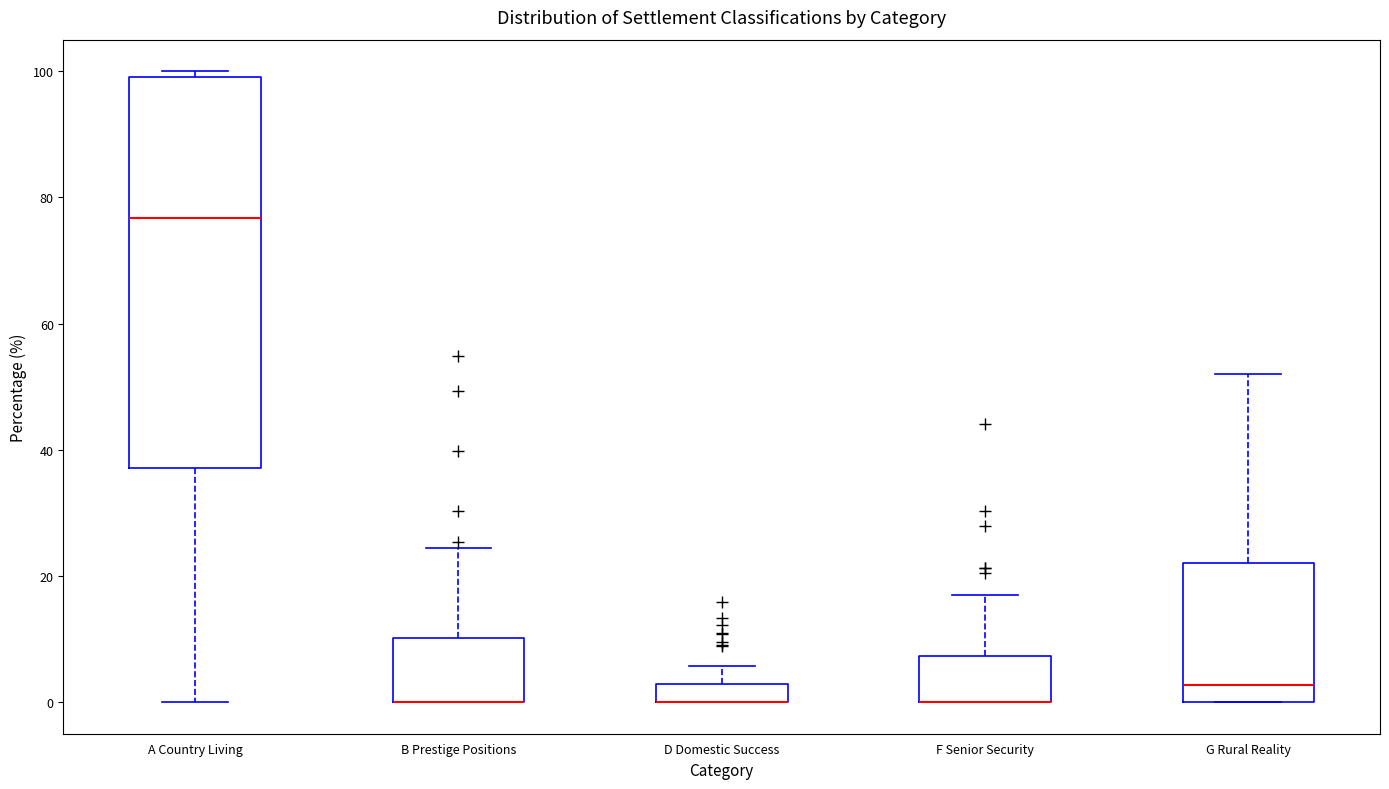

Where does the median line of the box for A Country Living sit on the y-axis? The values are not printed on the chart, so give them approximately, as read against the axis.

76